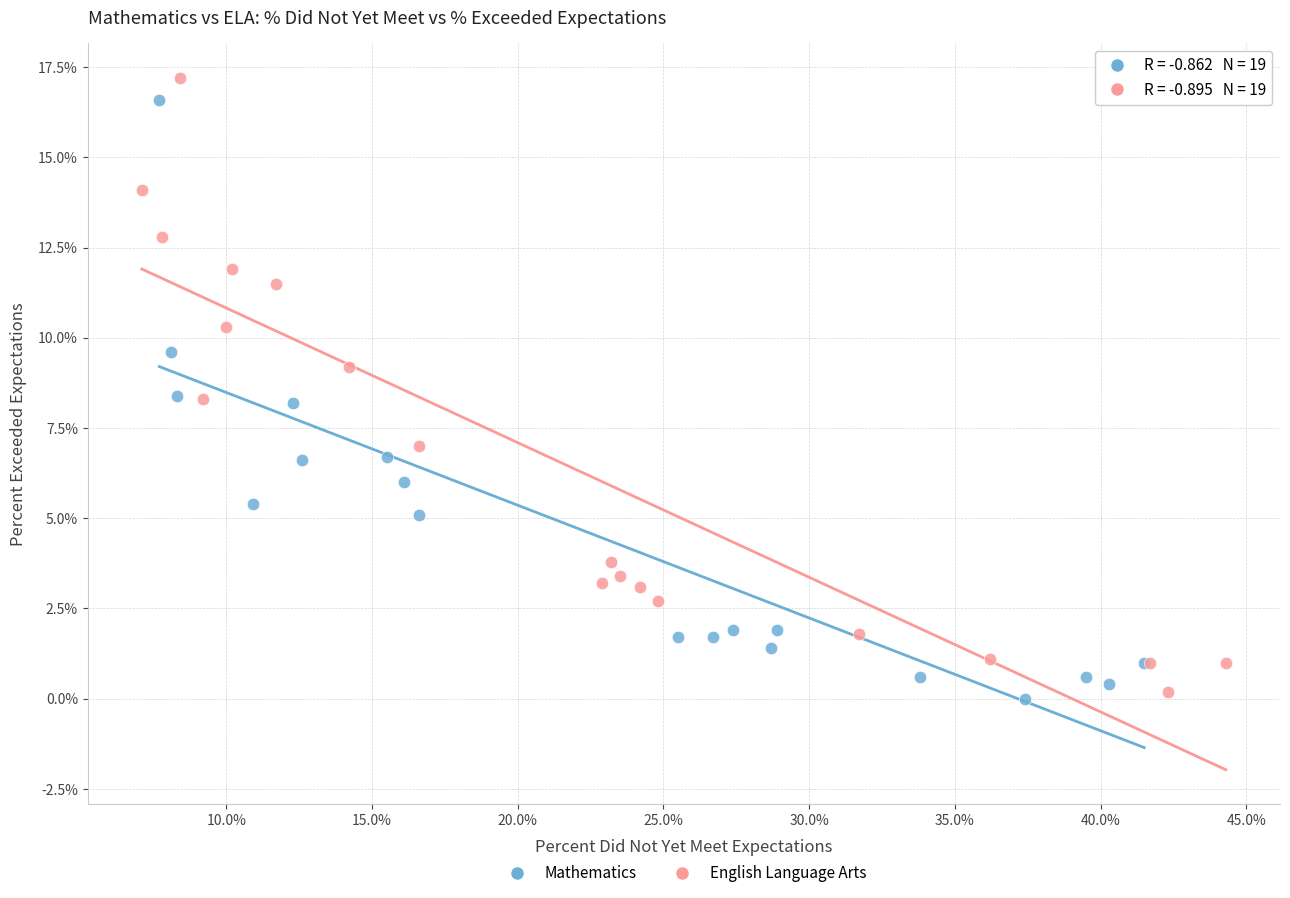

Which series has the widest spread of Y values?

English Language Arts